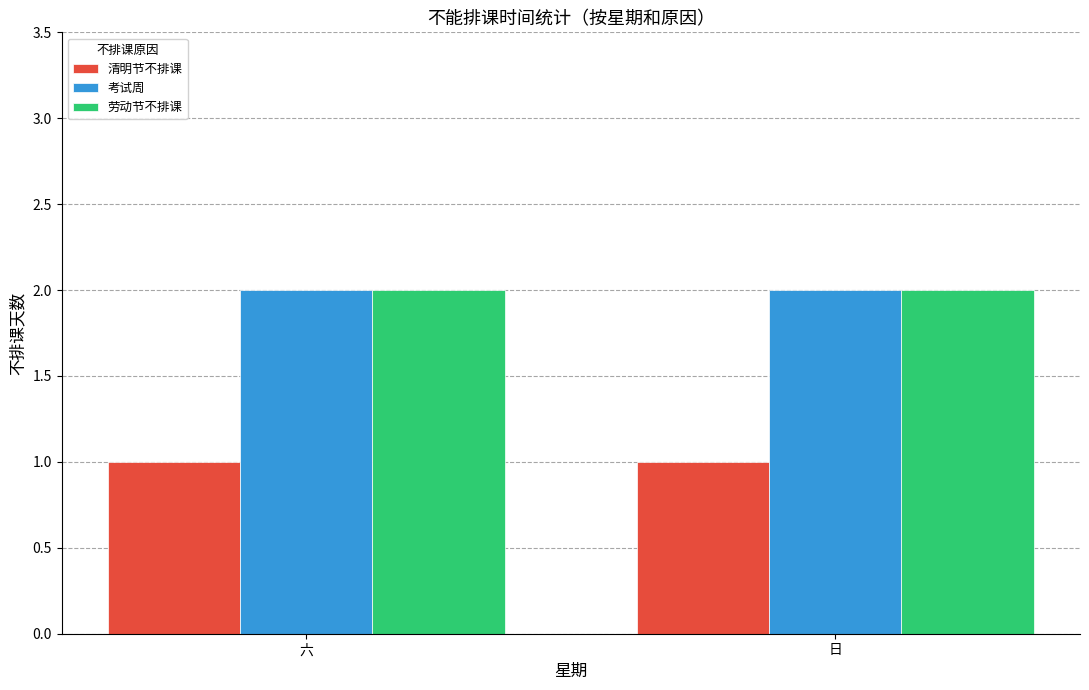

What is the maximum value for 清明节不排课?

1